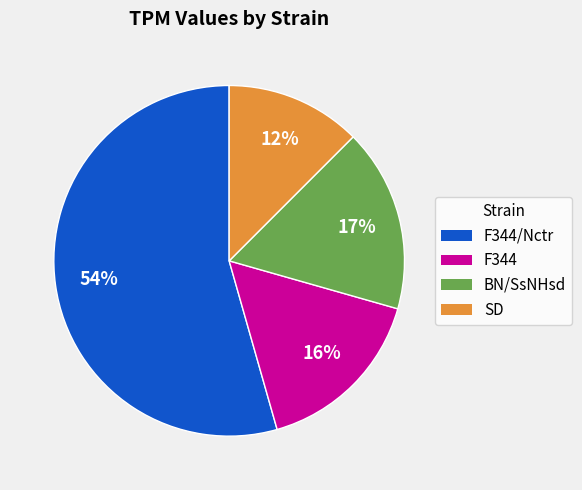

Does any single category account for the majority?

Yes